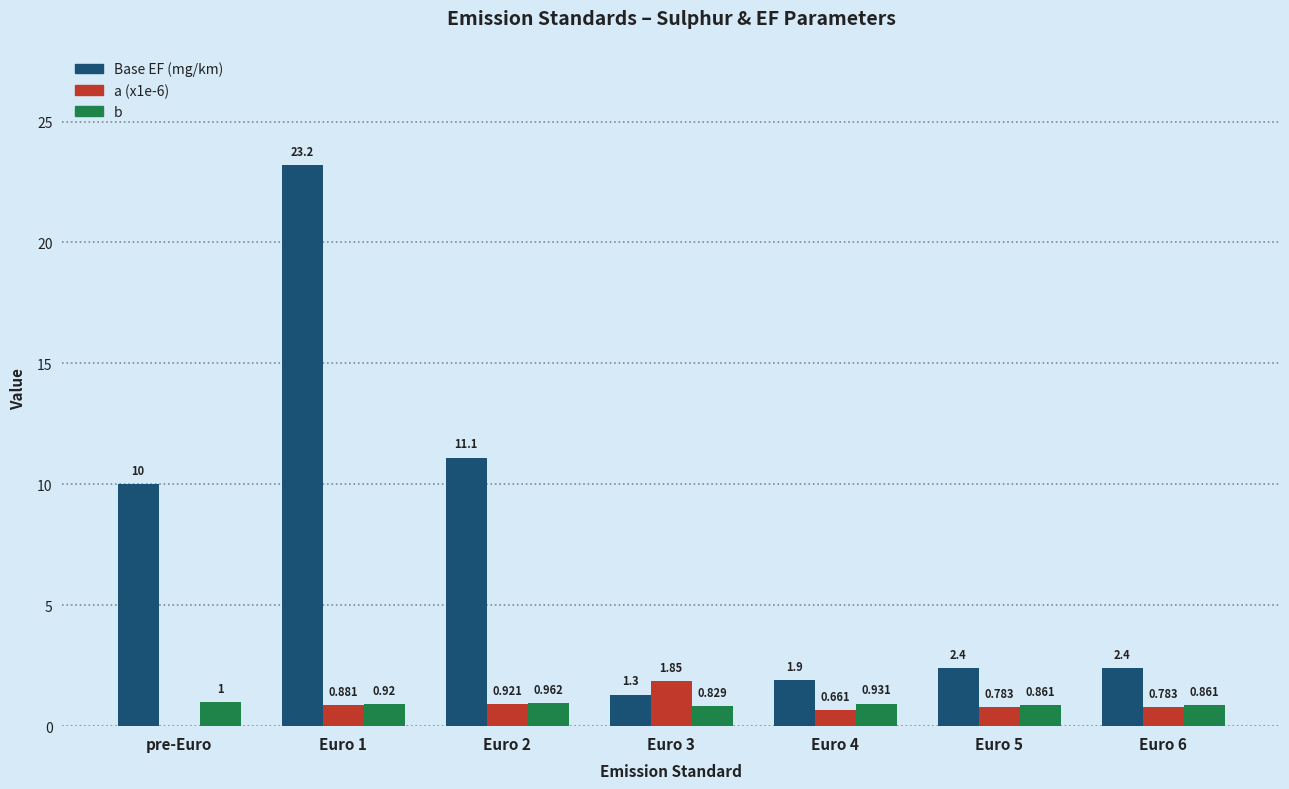

What is the greatest value displayed?

23.2